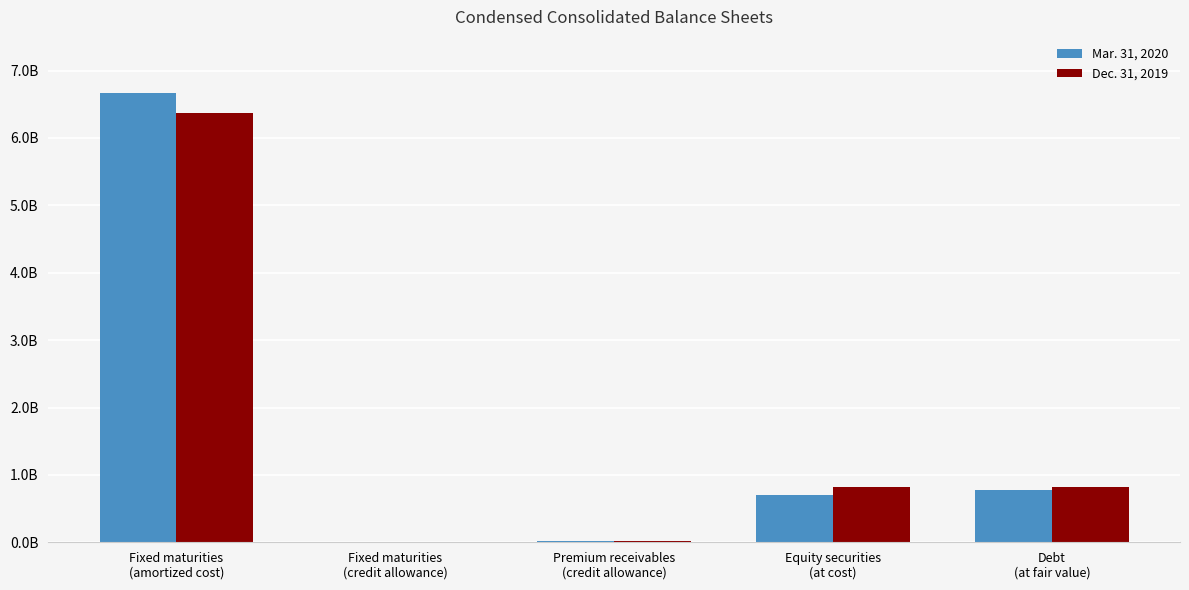

List the series in order of their overall mean, lowest first.

Dec. 31, 2019, Mar. 31, 2020